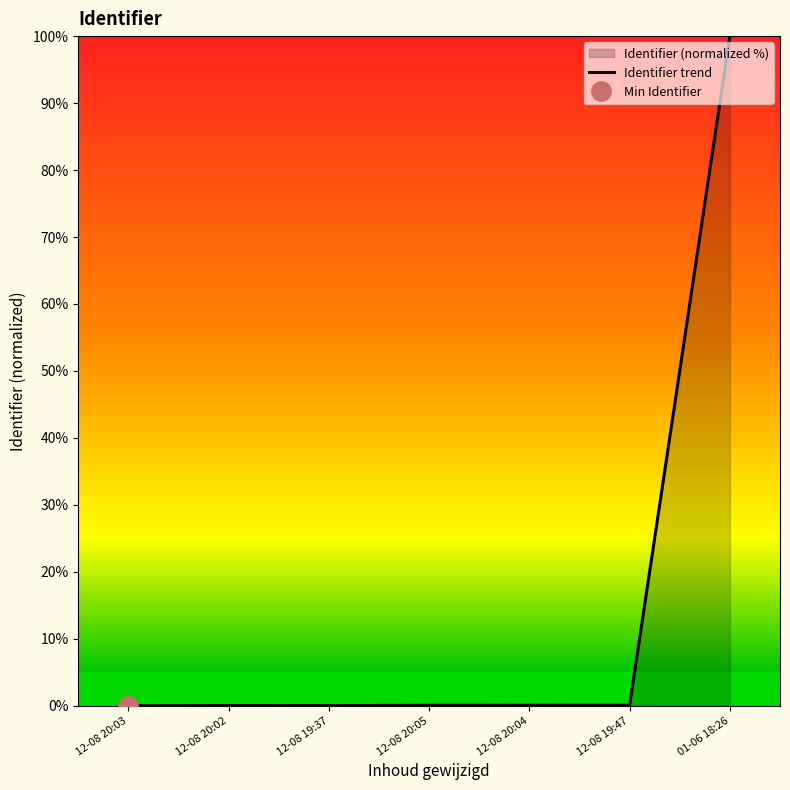

List the labels in order of value, largest first.

01-06 18:26, 12-08 19:47, 12-08 20:04, 12-08 20:05, 12-08 20:02, 12-08 19:37, 12-08 20:03